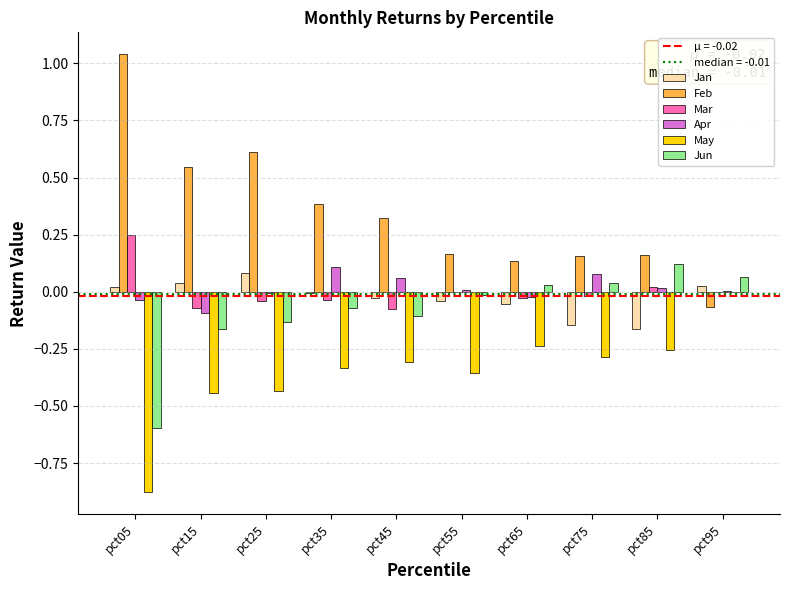

Are the bars horizontal?

No